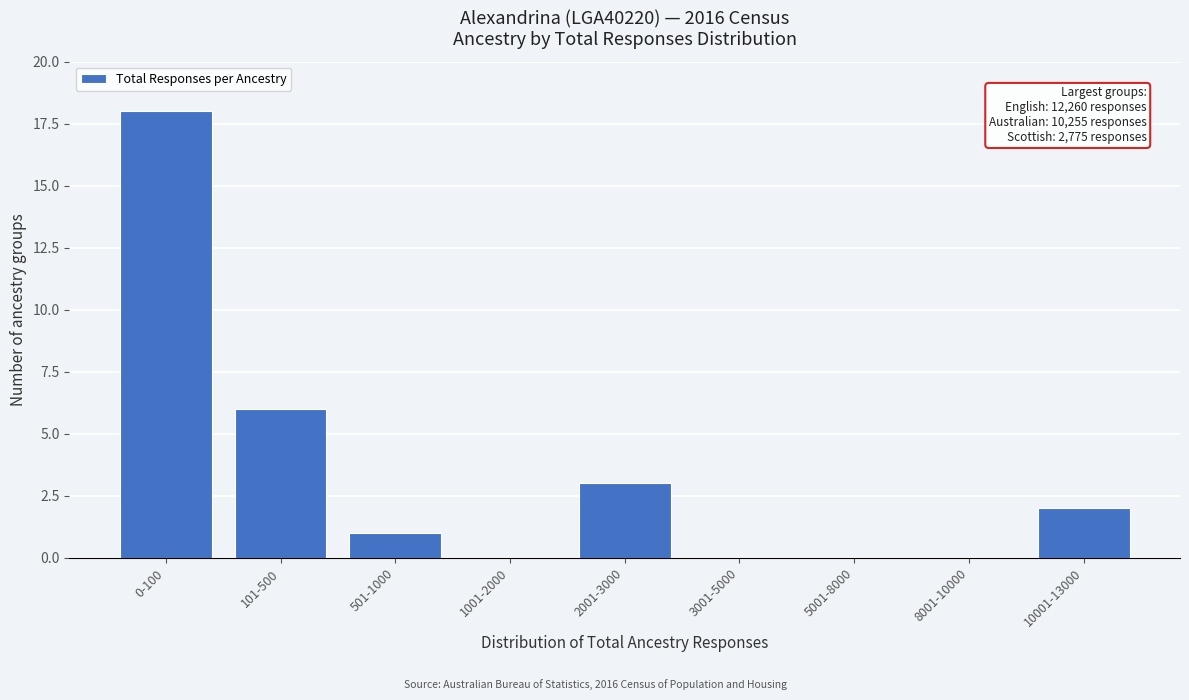

Reading right to left, list all the values displayed in this chart.

10001-13000=2	8001-10000=0	5001-8000=0	3001-5000=0	2001-3000=3	1001-2000=0	501-1000=1	101-500=6	0-100=18